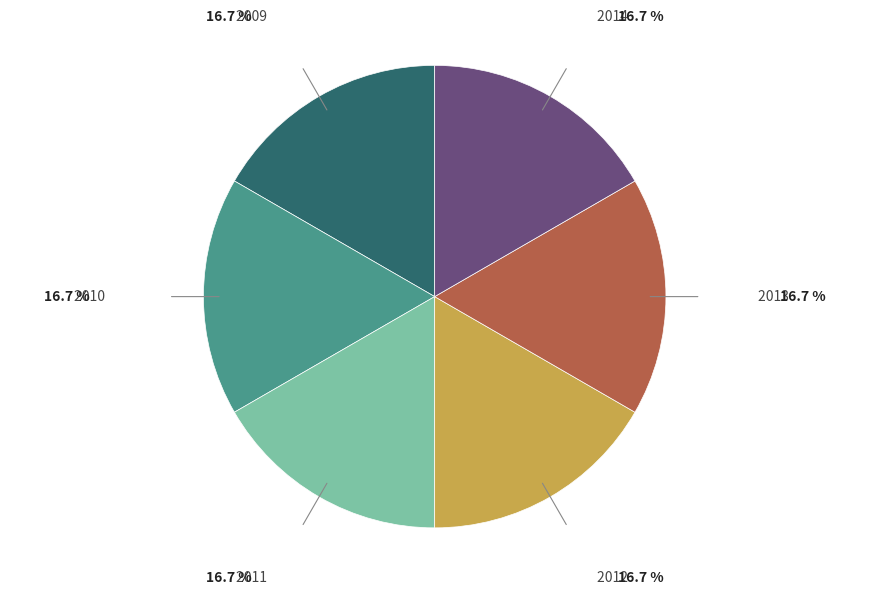

Is there any slice that represents more than half of the pie?

No